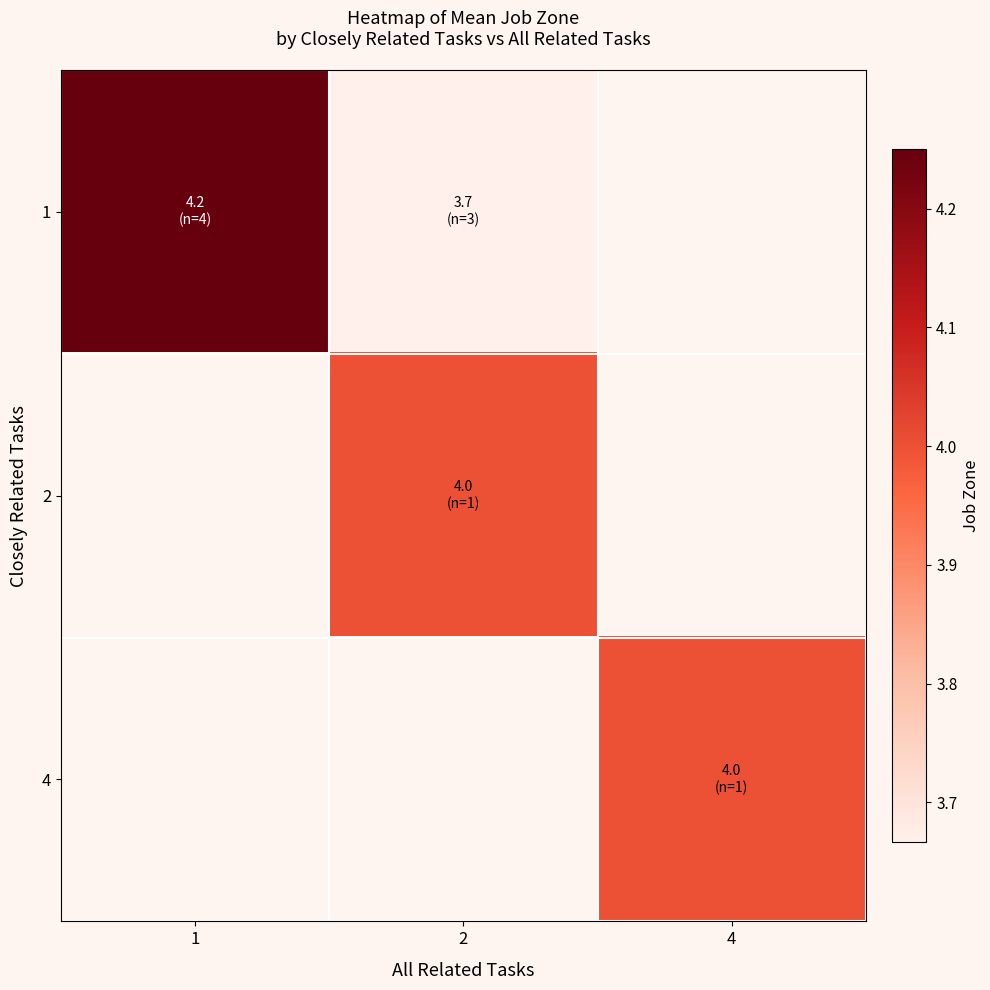

At how many categories does at least one series exceed 4?

1